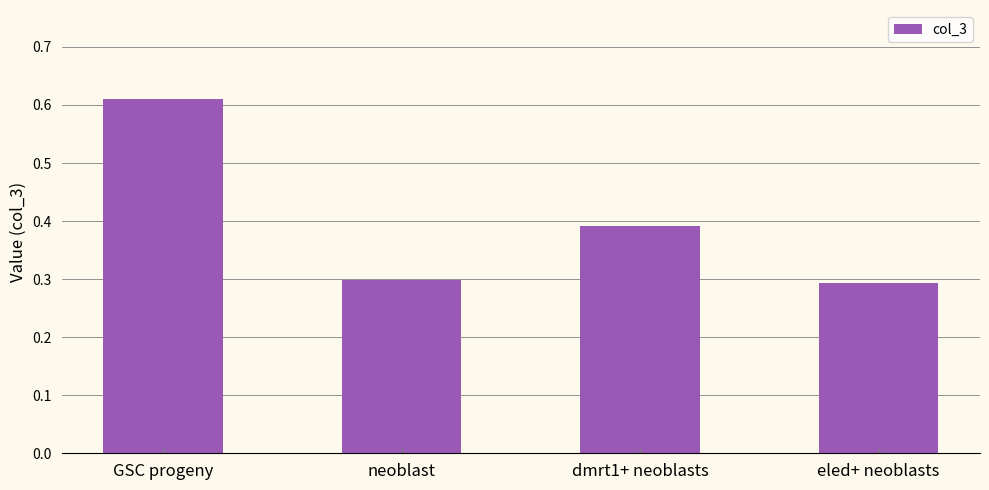

Count the values in the range 0 to 1.

4